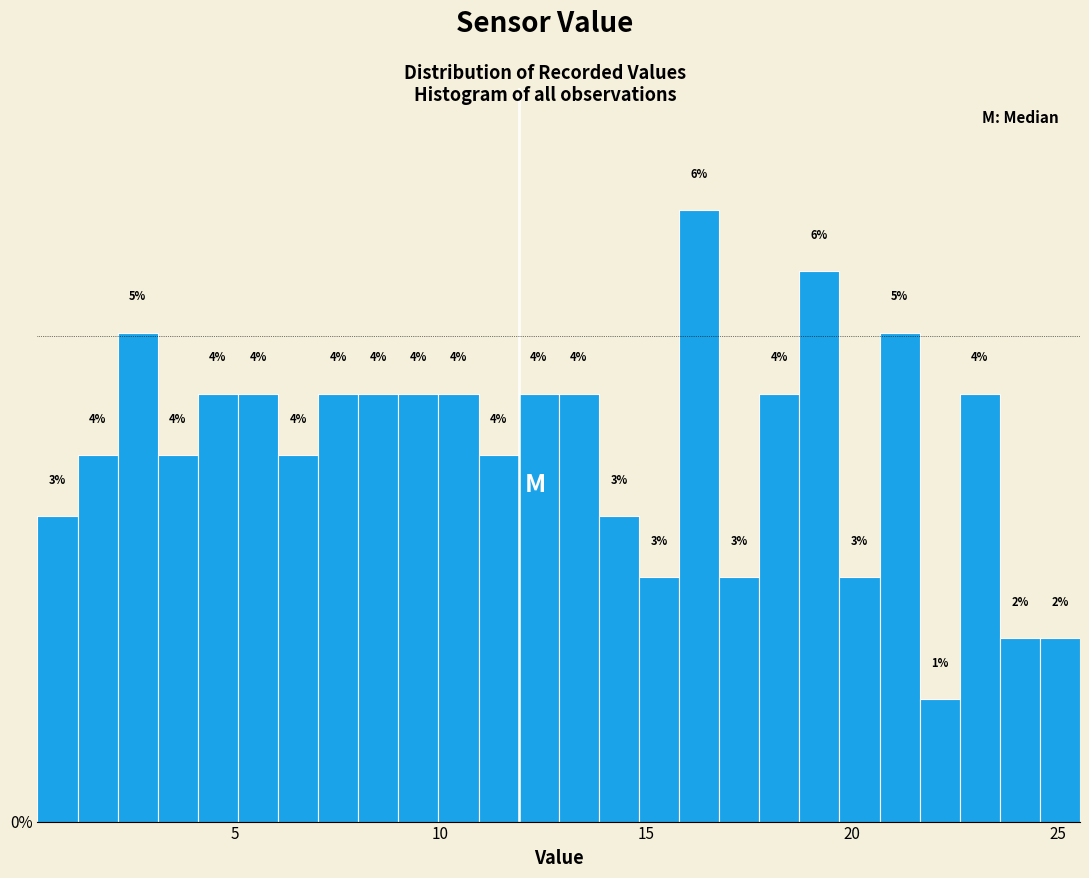

Read against the x-axis, roughly where is the centre of the tallest bar?

16.5